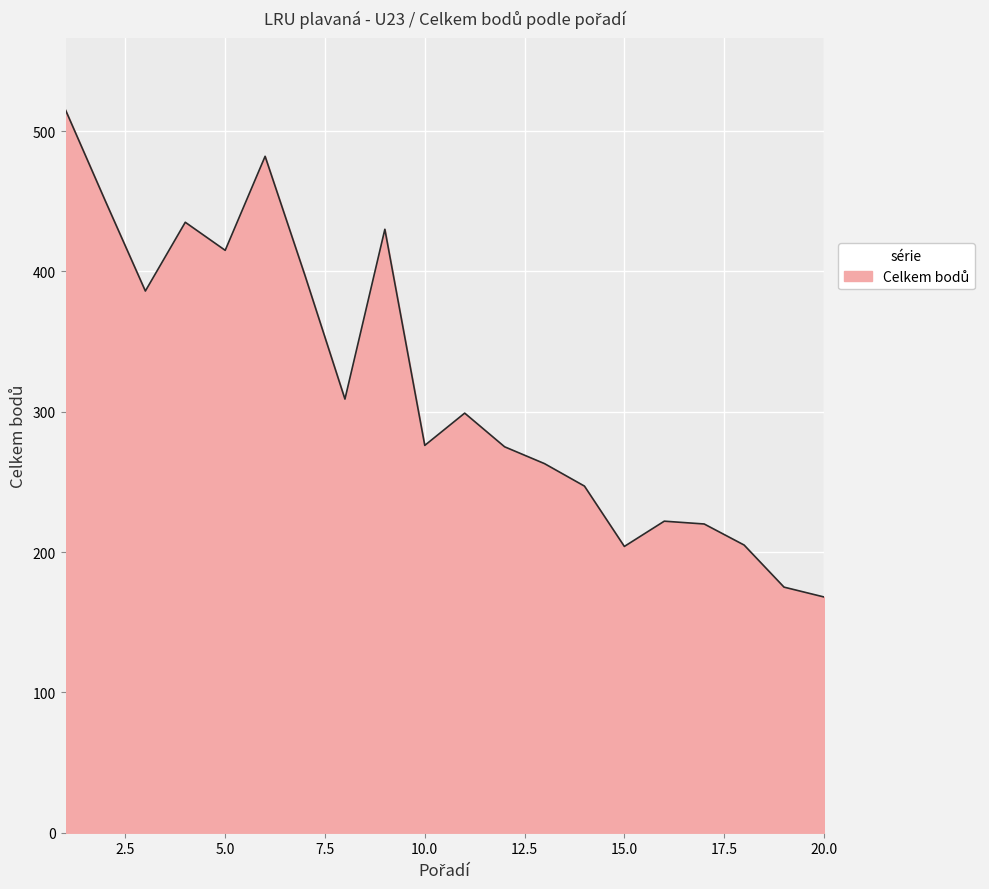

What is the minimum value shown in the chart?

168